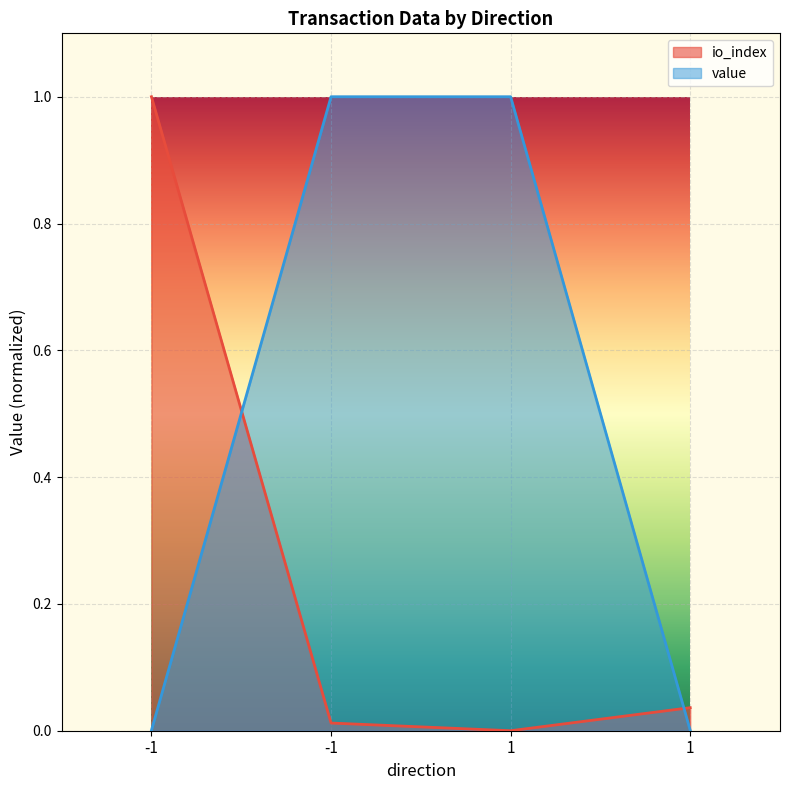

Reading left to right, list all the values displayed in this chart.

io_index: -1=1.0	-1=0.0	1=0.0	1=0.0
value: -1=0.0	-1=1.0	1=1.0	1=0.0